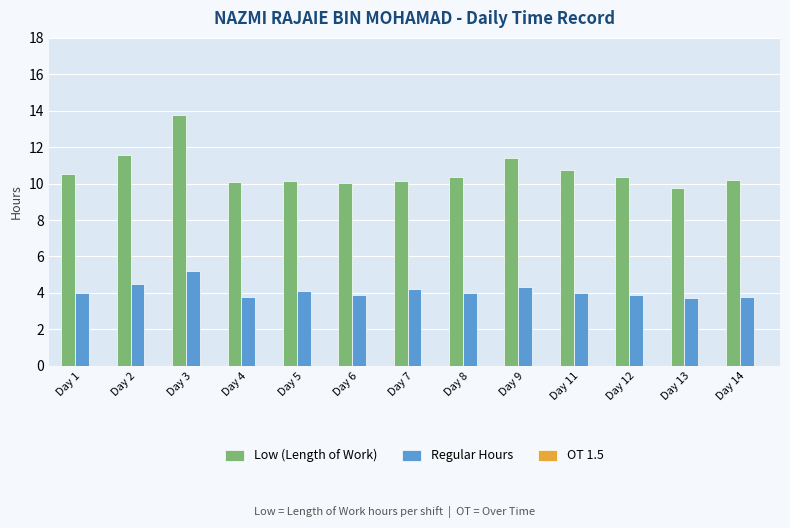

The Regular Hours series shows 3.8 at Day 4. True or false?

True